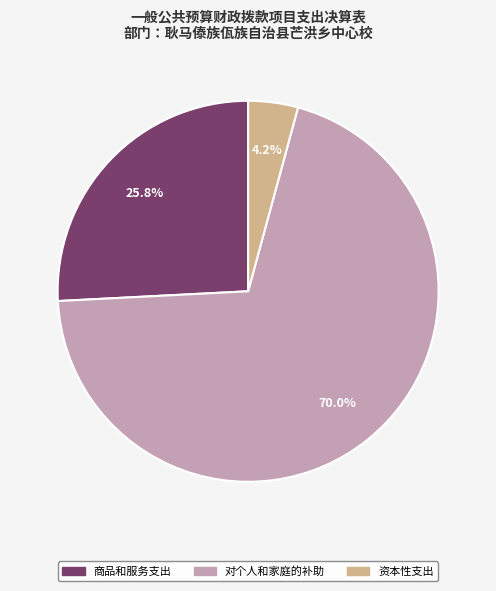

Which category accounts for the majority?

对个人和家庭的补助